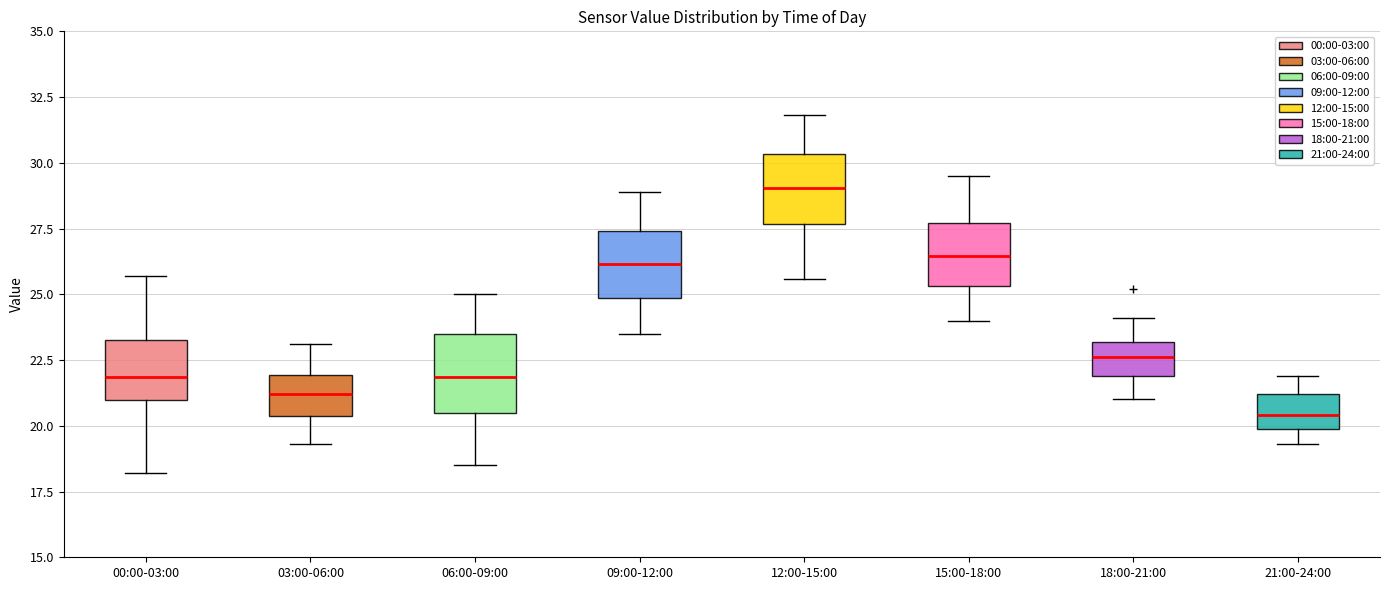

Where does the median line of the box for 09:00-12:00 sit on the y-axis? The values are not printed on the chart, so give them approximately, as read against the axis.

26.0